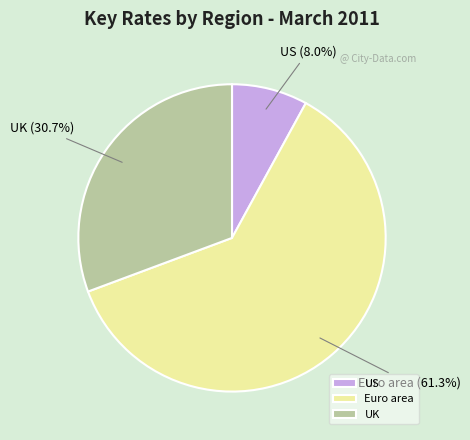

Count the number of slices in the pie.

3